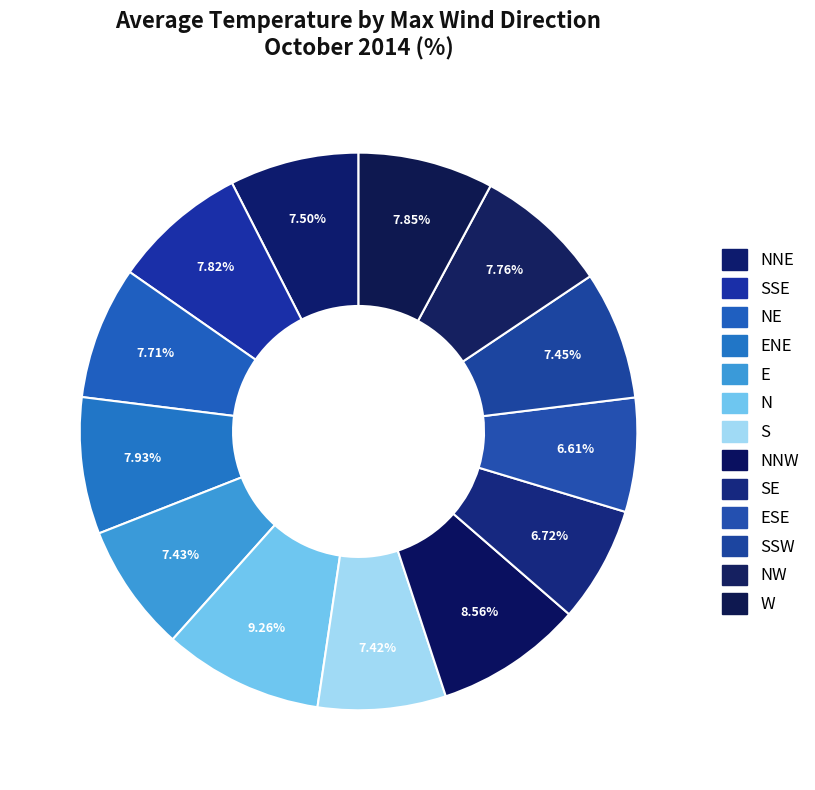

Count the number of slices in the pie.

13